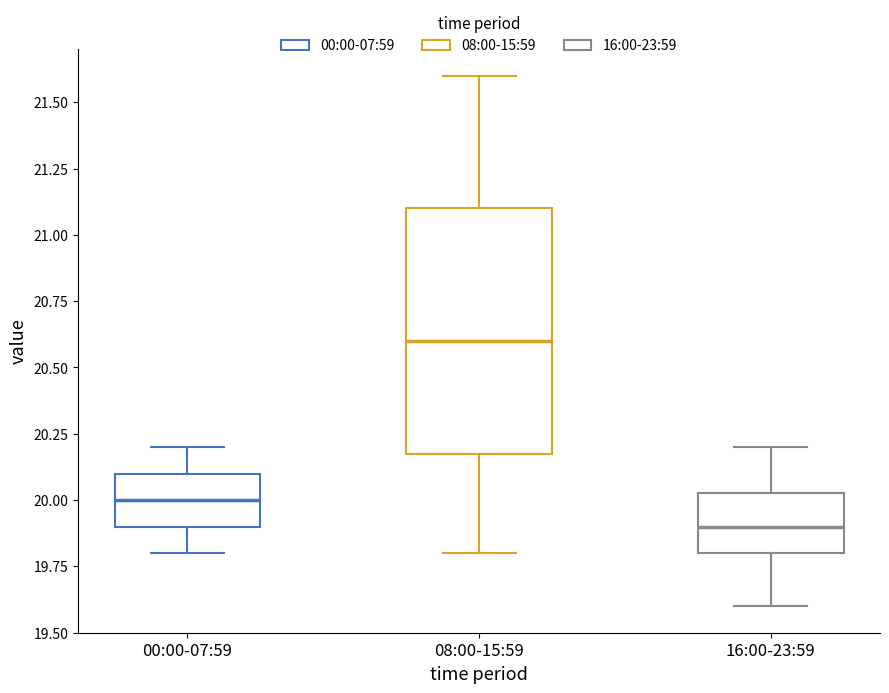

Where does the upper whisker of the box for 16:00-23:59 end on the y-axis? The values are not printed on the chart, so give them approximately, as read against the axis.

20.20